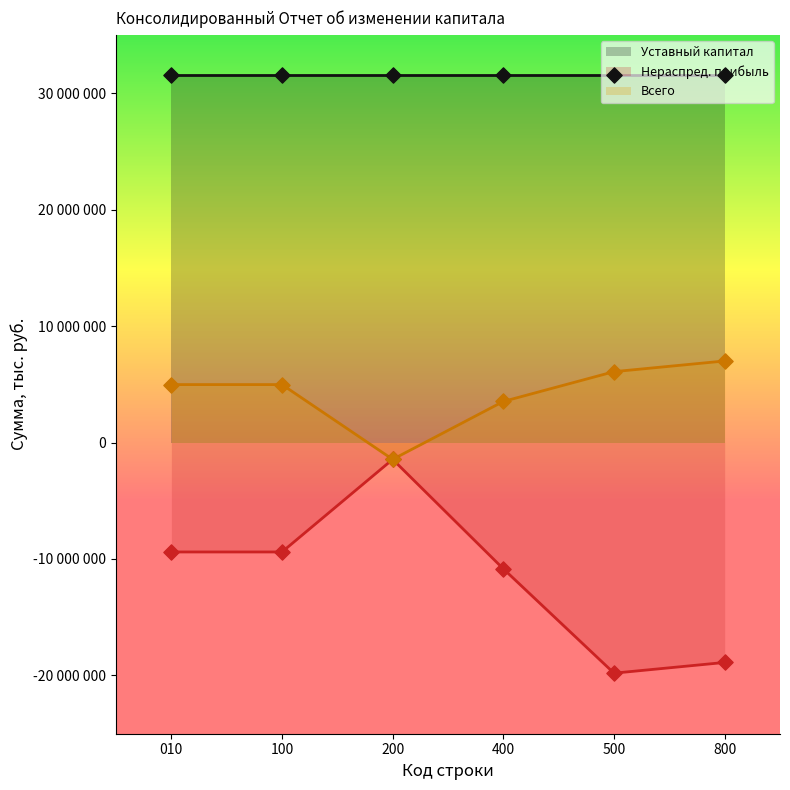

Which series has the widest spread of Y values?

Нераспред. прибыль